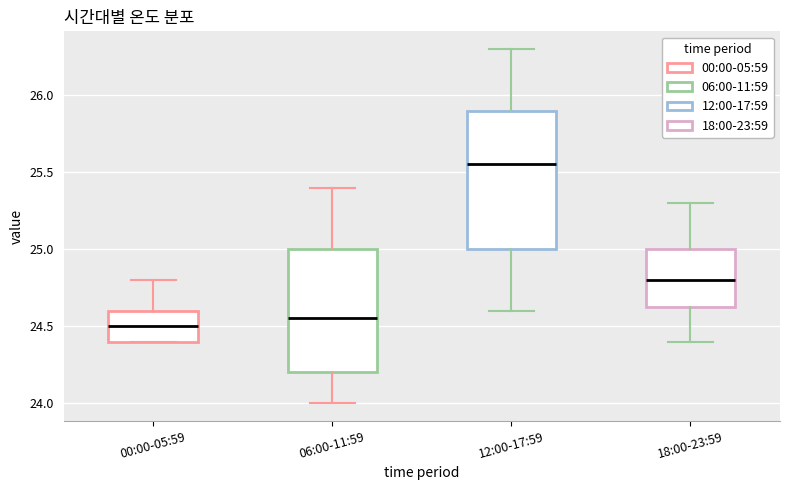

Comparing the boxes themselves (not the whiskers), which one is the tallest?

12:00-17:59